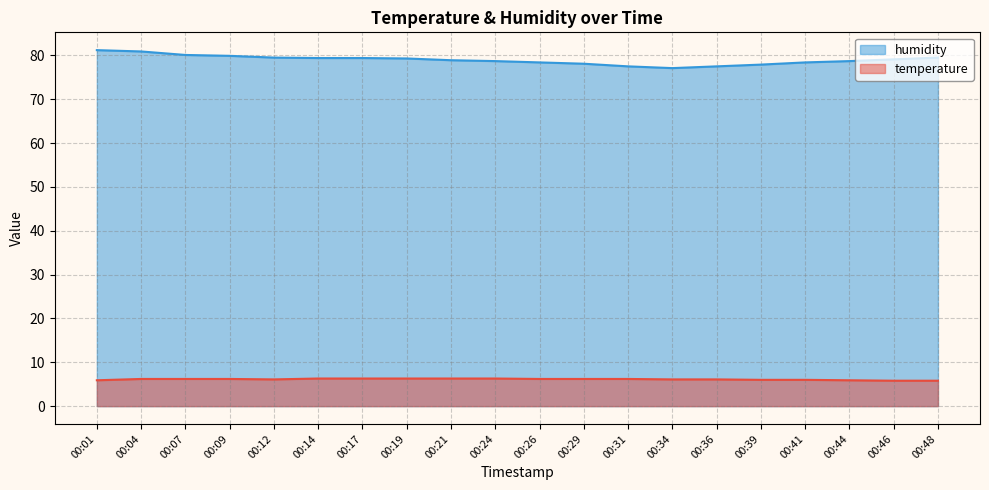

True or false: temperature and humidity intersect in this chart.

False